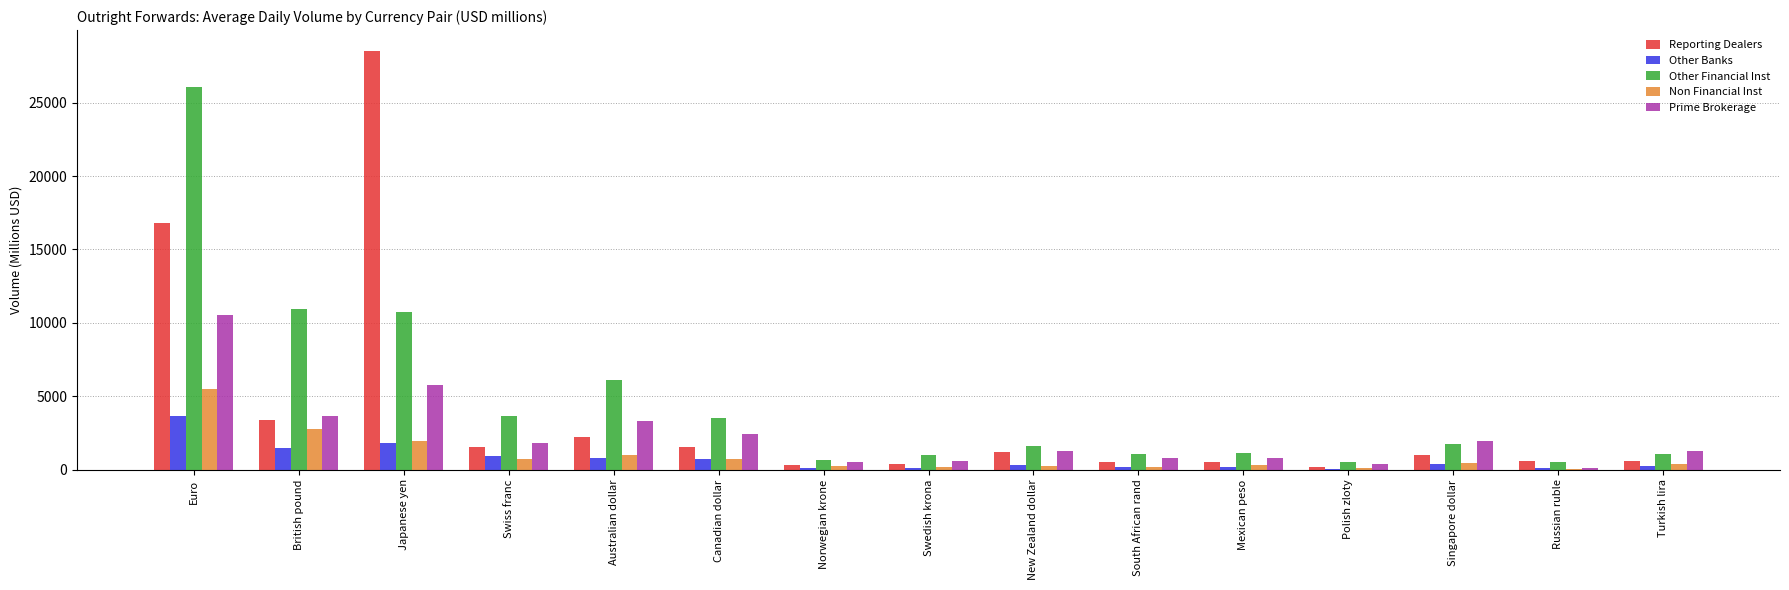

Which series changed the most between Australian dollar and Singapore dollar?

Other Financial Inst